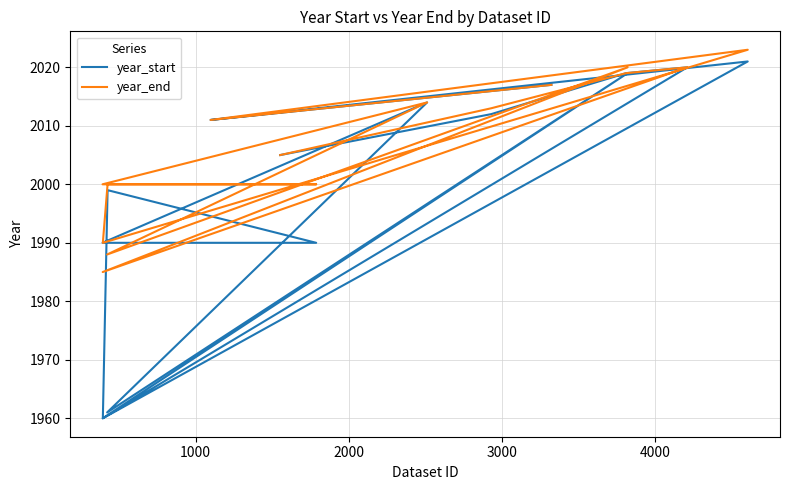

Which series has the widest spread of values?

year_start